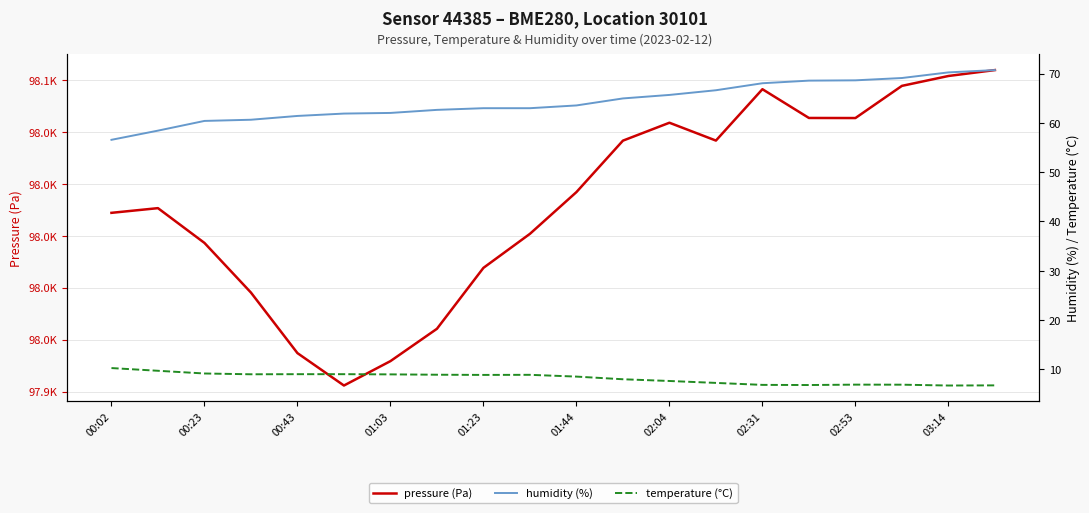

Reading left to right, transcribe all the data shown in this chart.

pressure (Pa): 98008.9	98010.7	97997.3	97978.2	97954.8	97942.3	97951.7	97964.2	97987.7	98000.8	98016.9	98036.8	98043.7	98036.8	98056.6	98045.5	98045.5	98057.9	98061.7	98064.0
humidity (%): 56.6	58.4	60.4	60.6	61.4	61.9	62.0	62.6	63.0	63.0	63.5	65.0	65.7	66.6	68.0	68.6	68.6	69.1	70.2	70.7
temperature (°C): 10.3	9.7	9.2	9.0	9.0	9.0	9.0	8.9	8.9	8.9	8.6	8.0	7.7	7.3	6.9	6.8	6.9	6.9	6.7	6.8